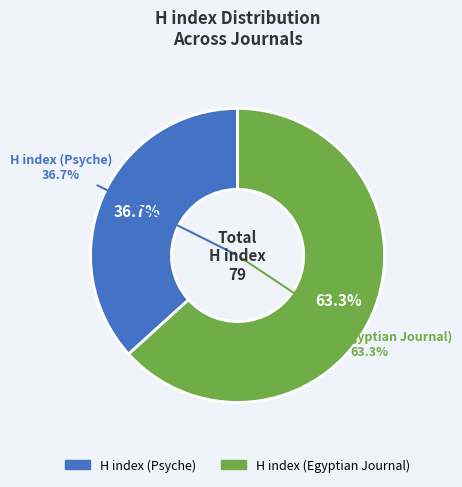

How many slices are in this pie chart?

2